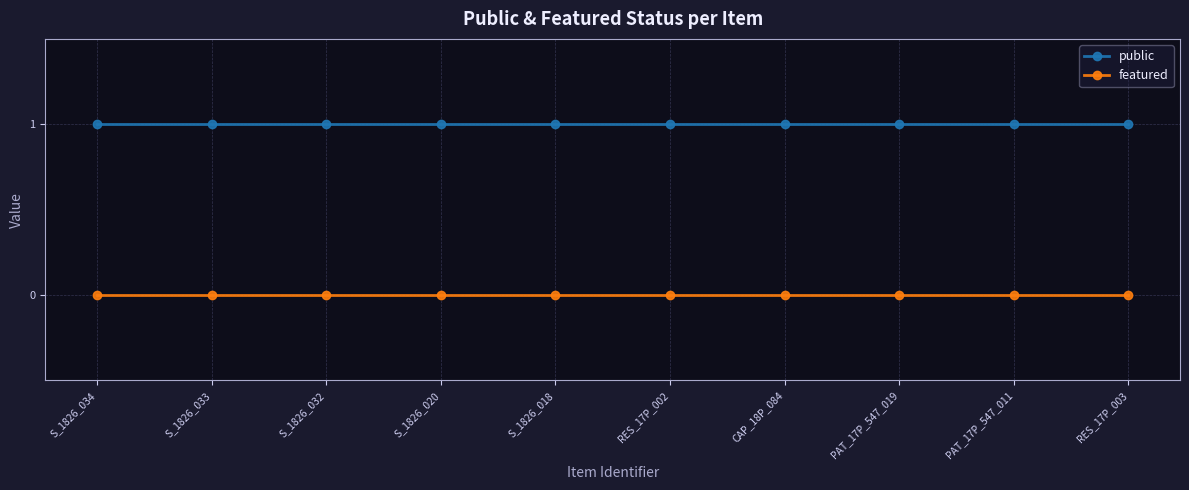

What position from the left is RES_17P_002?

6